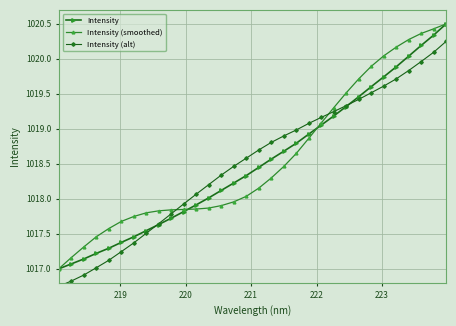

What is the value of the Intensity point at the 23rd from the left?

1019.2